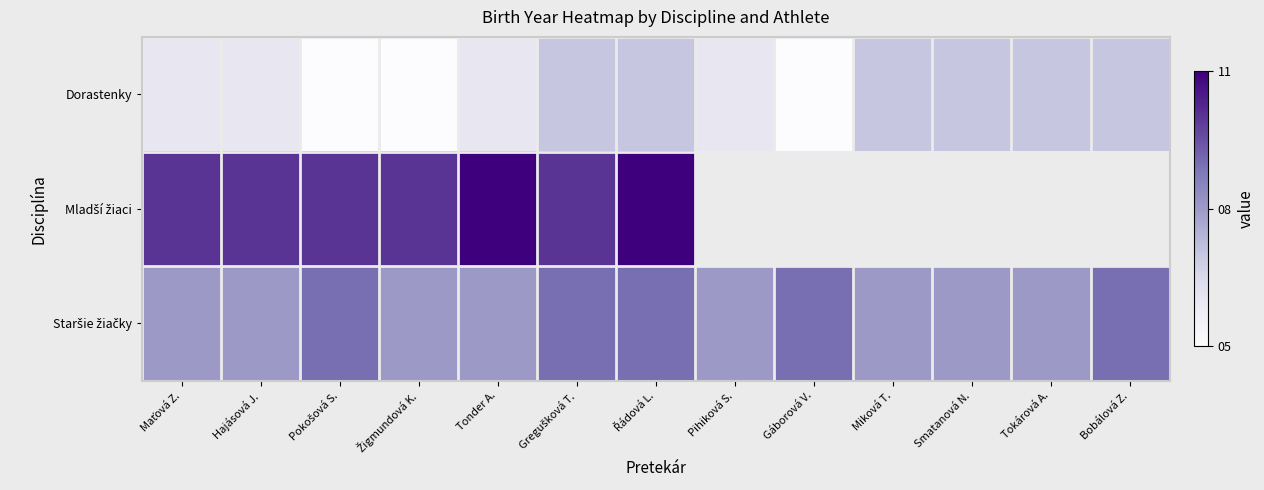

What is the average value of the Dorastenky series?

6.2